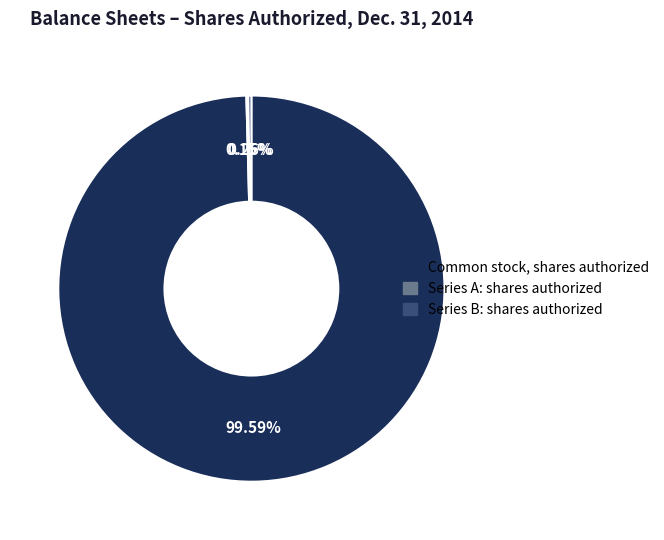

Is there a majority slice in this chart?

Yes